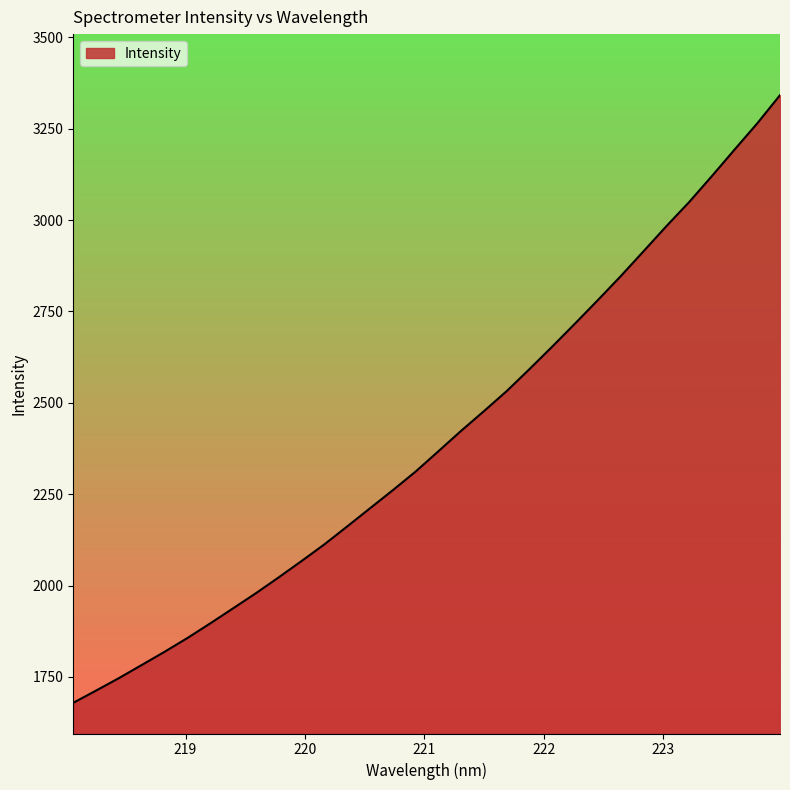

What is the greatest value displayed?

3341.6